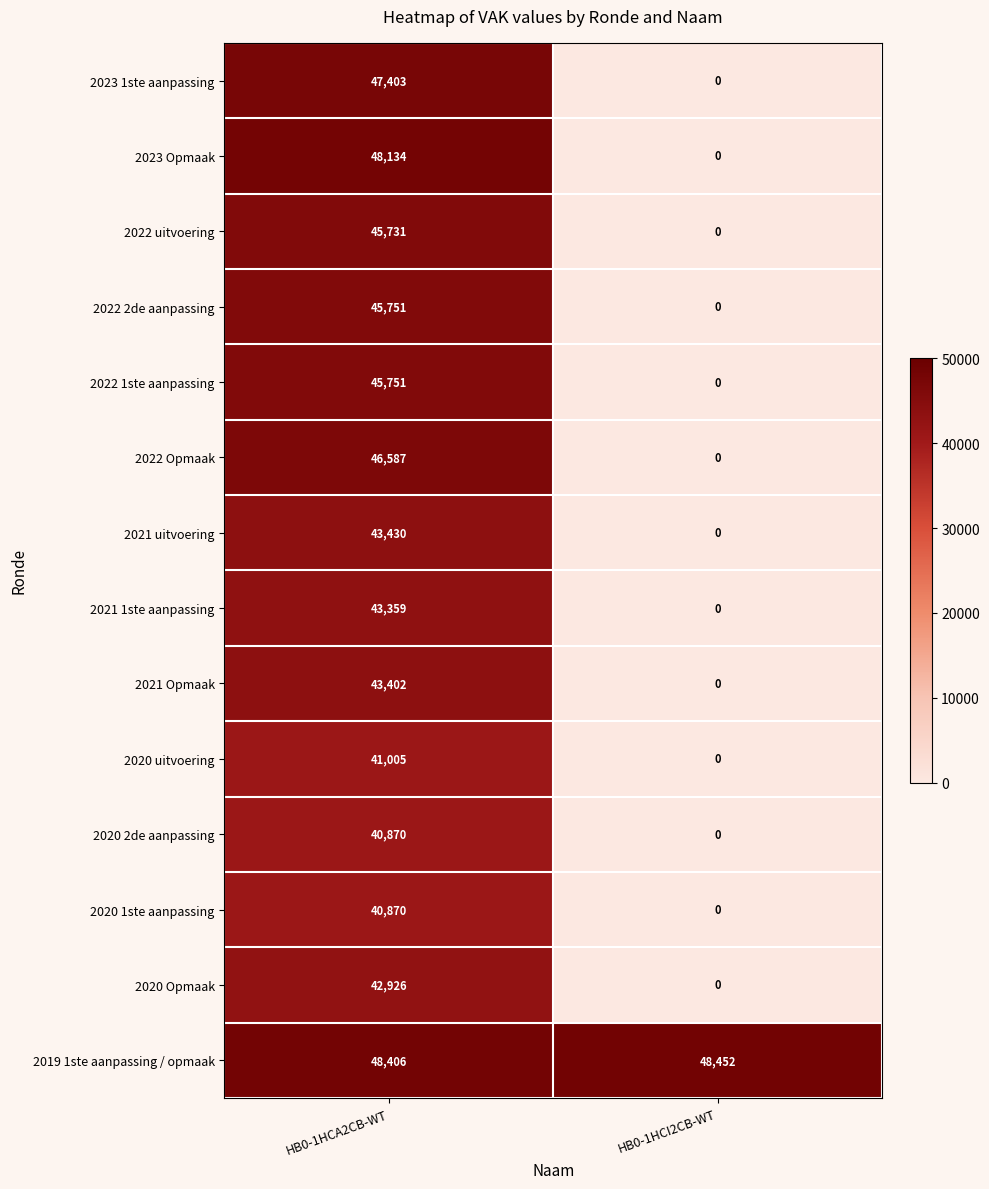

What is the difference between the highest and lowest values at HB0-1HCI2CB-WT?

48452